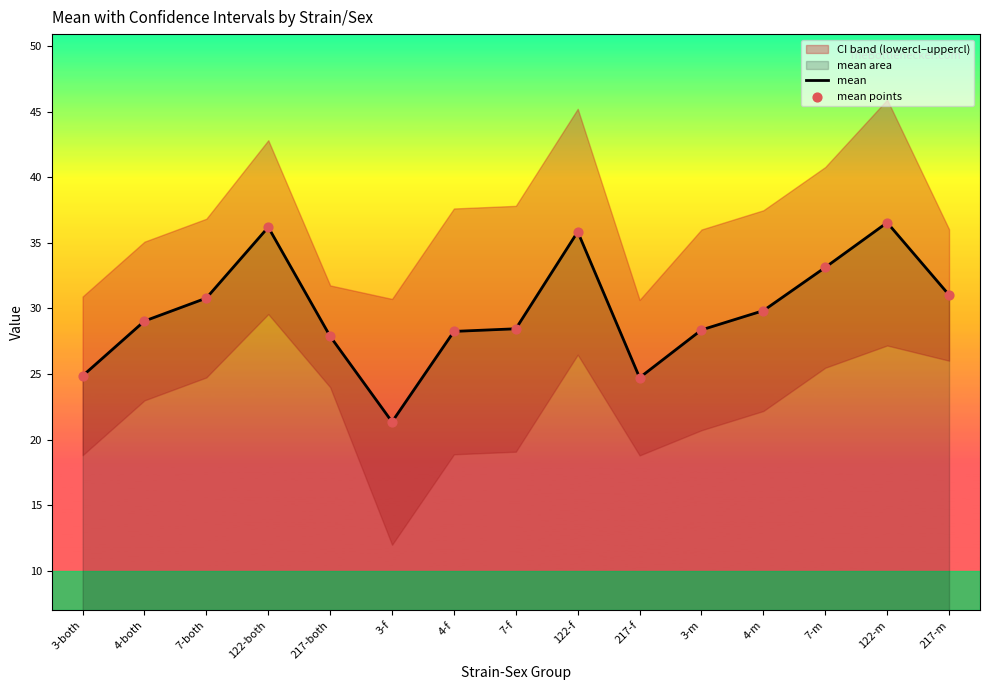

At how many categories does at least one series exceed 35?

3